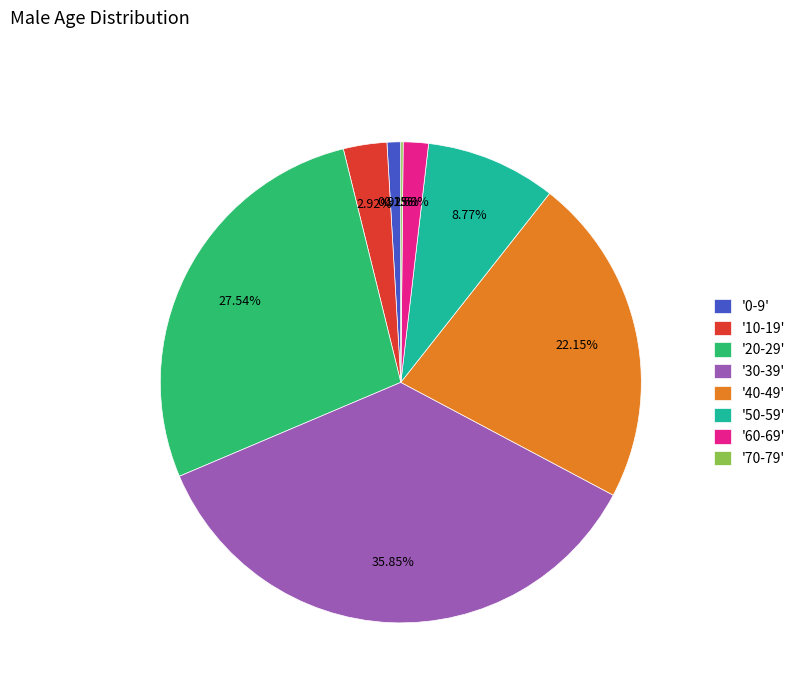

Does any single category account for the majority?

No